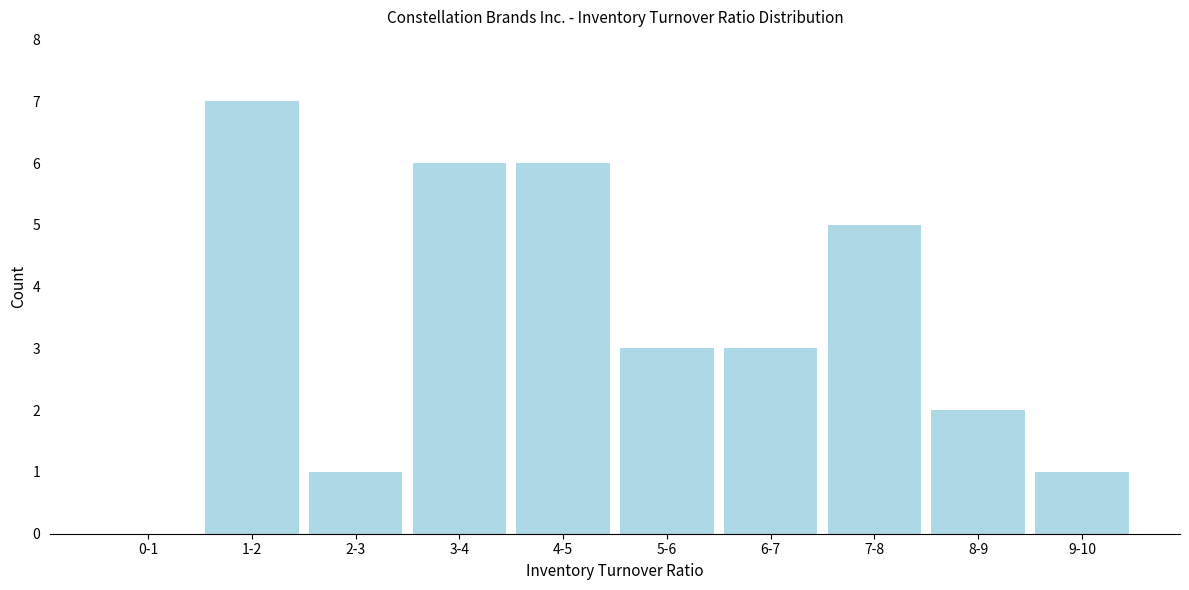

Reading left to right, transcribe all the data shown in this chart.

0-1=0	1-2=7	2-3=1	3-4=6	4-5=6	5-6=3	6-7=3	7-8=5	8-9=2	9-10=1